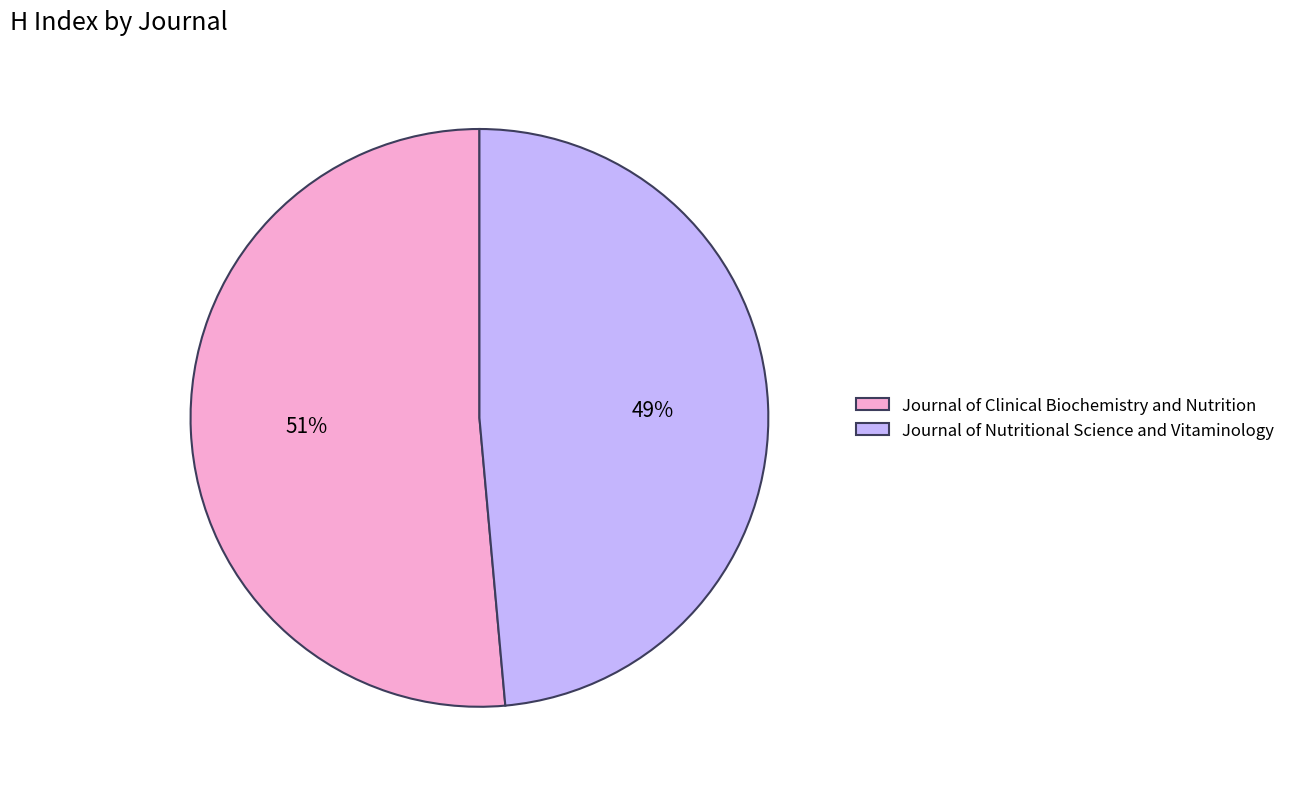

Count the number of slices in the pie.

2